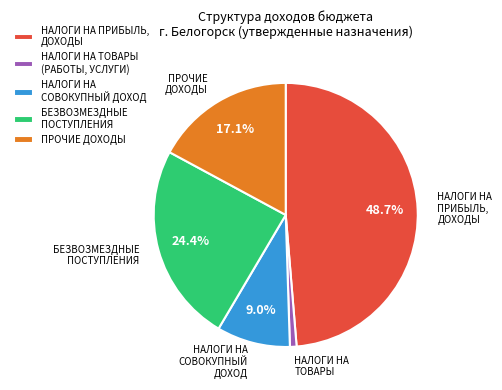

What is the largest slice in the pie chart?

НАЛОГИ НА ПРИБЫЛЬ, ДОХОДЫ